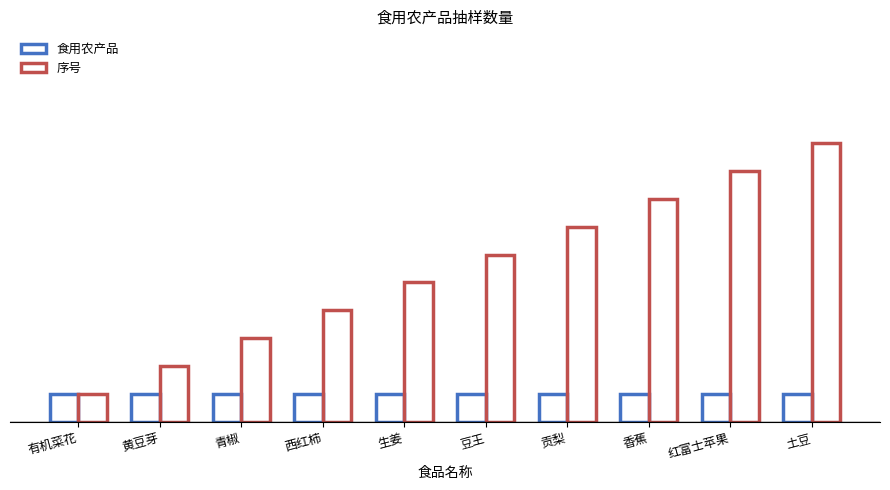

Which series has the widest spread of values?

序号